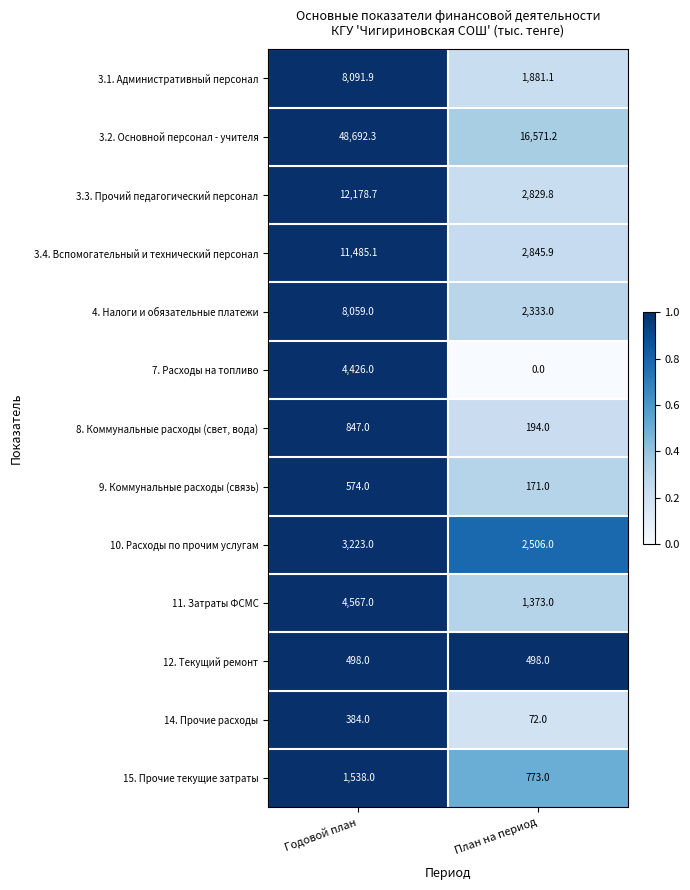

The 8. Коммунальные расходы (свет, вода) series shows 255.2 at План на период. True or false?

False